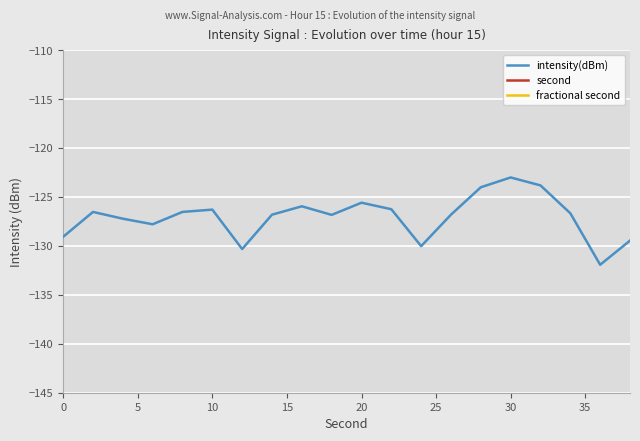

Is this an area chart (filled region under the line)?

No